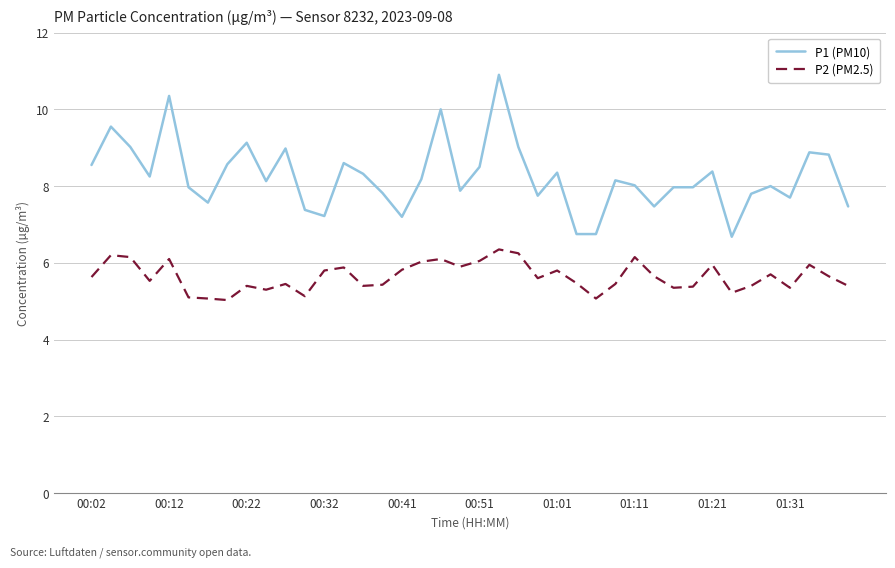

What is the sum of all P2 (PM2.5) values?

225.6